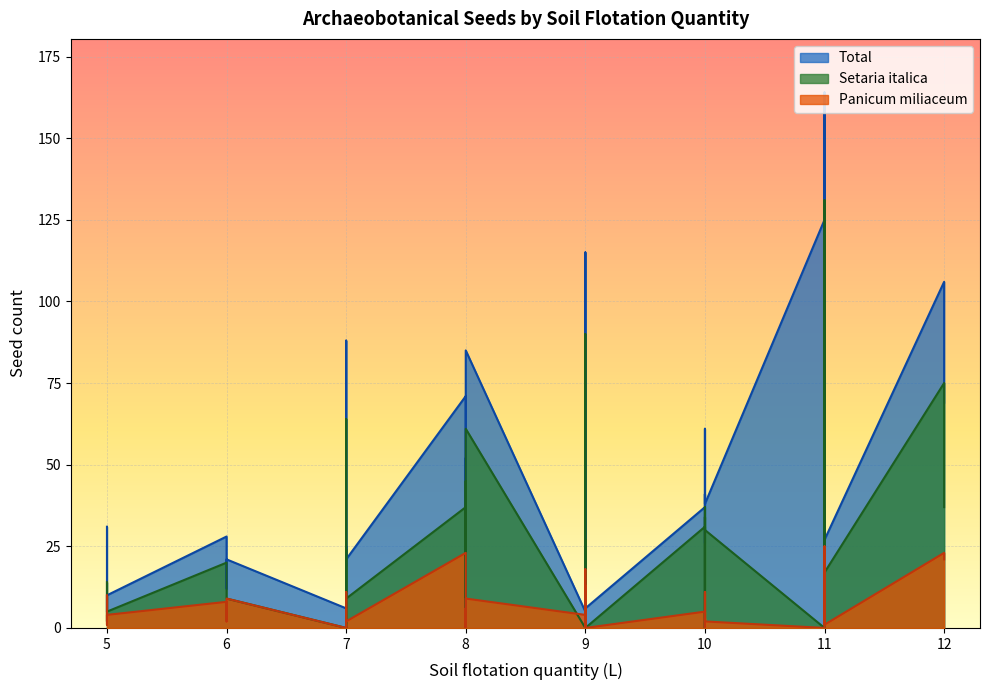

In Panicum miliaceum, how many points are lower than both neighbors (excluding endpoints)?

9